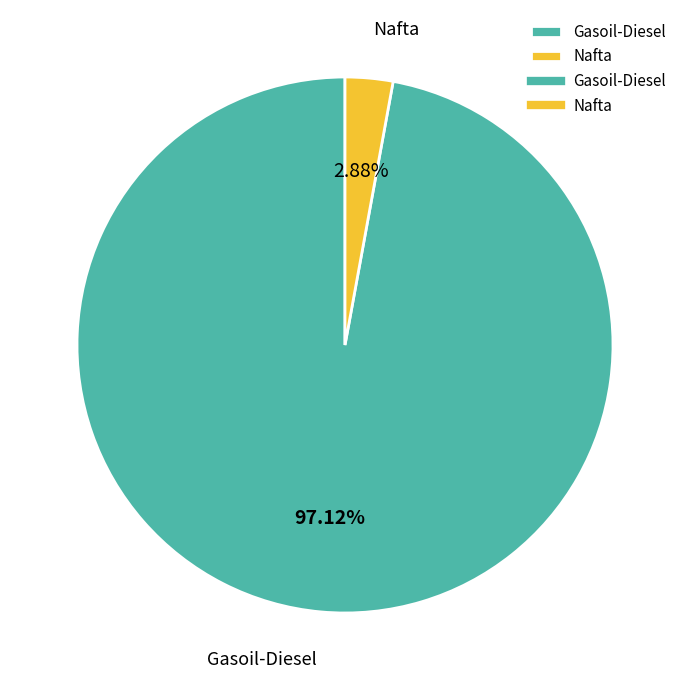

Rank the categories by value from lowest to highest.

Nafta, Gasoil-Diesel